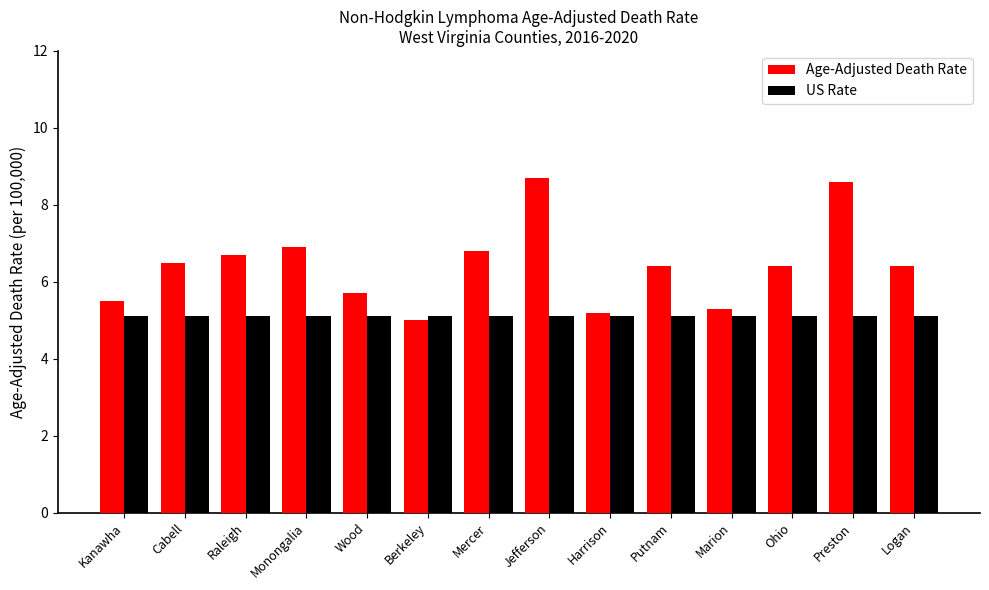

What position from the left is Berkeley?

6